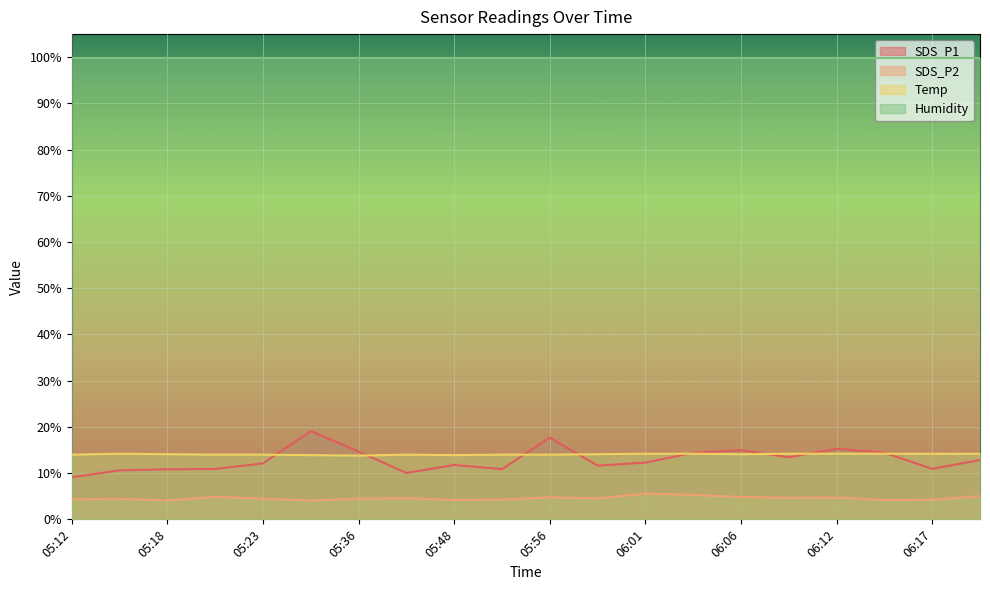

Reading left to right, extract all data points from this chart.

SDS_P1: 05:12=9.1	05:15=10.6	05:18=10.8	05:20=10.9	05:23=12.1	05:26=19.1	05:36=14.7	05:45=10.0	05:48=11.8	05:54=10.9	05:56=17.7	05:59=11.6	06:01=12.3	06:04=14.4	06:06=15.0	06:09=13.4	06:12=15.3	06:14=14.4	06:17=10.9	06:19=12.8
SDS_P2: 05:12=4.4	05:15=4.4	05:18=4.1	05:20=4.9	05:23=4.5	05:26=4.1	05:36=4.5	05:45=4.6	05:48=4.2	05:54=4.3	05:56=4.8	05:59=4.5	06:01=5.6	06:04=5.3	06:06=4.8	06:09=4.7	06:12=4.7	06:14=4.2	06:17=4.2	06:19=5.0
Temp: 05:12=14.0	05:15=14.2	05:18=14.1	05:20=14.0	05:23=14.0	05:26=13.9	05:36=13.8	05:45=14.0	05:48=13.9	05:54=14.0	05:56=14.0	05:59=14.1	06:01=14.2	06:04=14.2	06:06=14.1	06:09=14.2	06:12=14.2	06:14=14.2	06:17=14.2	06:19=14.2